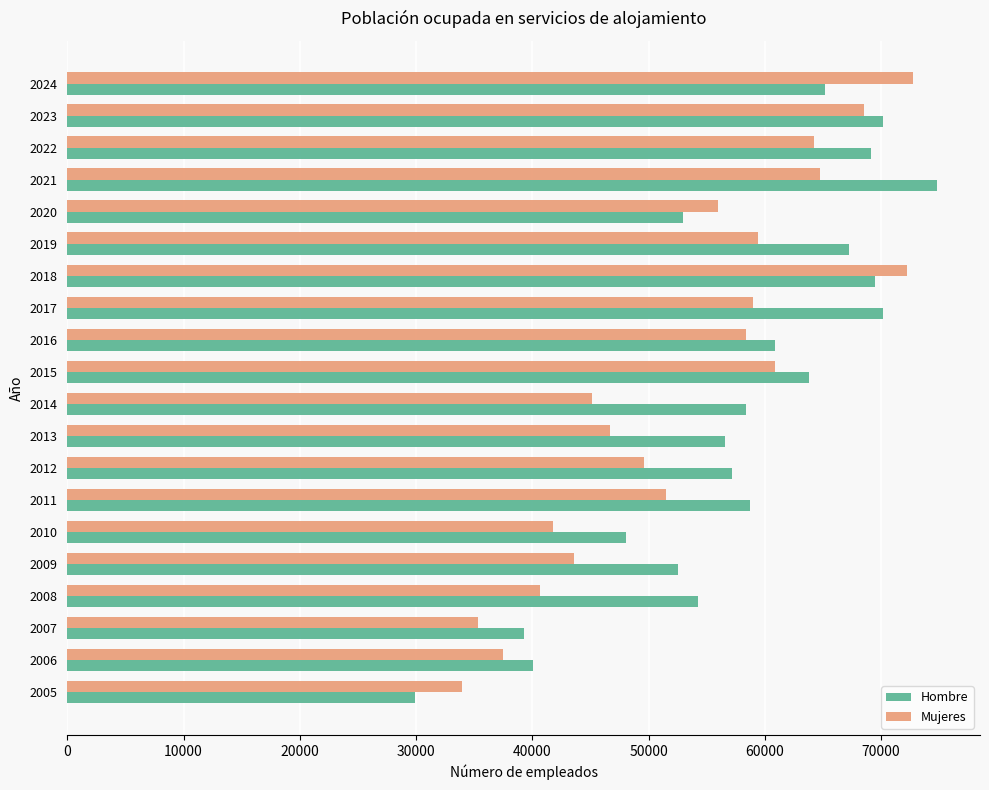

Which series has the largest total across all categories?

Hombre